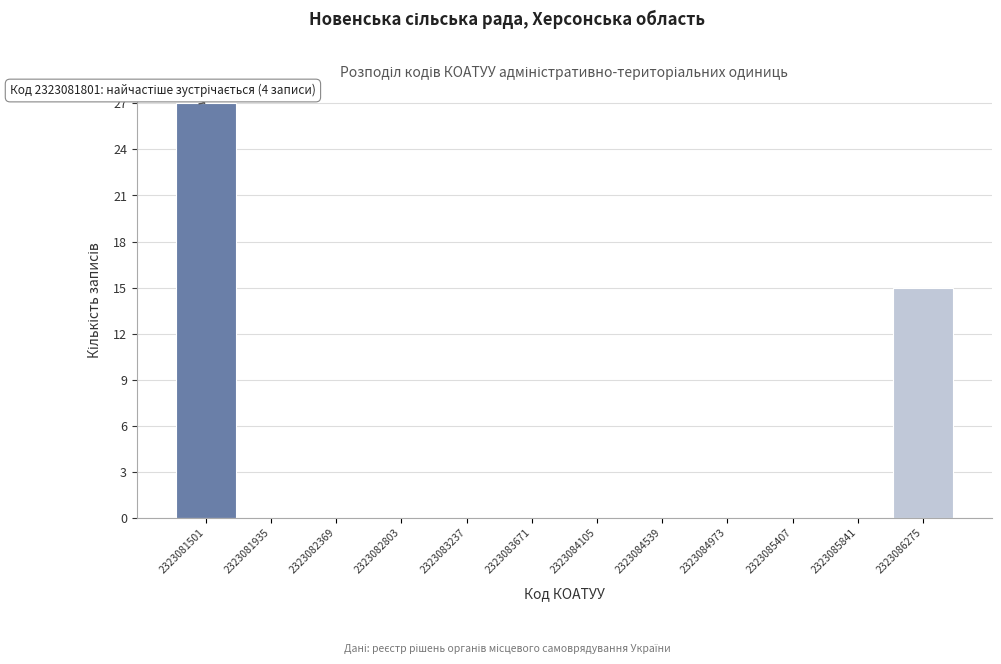

Reading right to left, extract all data points from this chart.

2323086275=15	2323085841=0	2323085407=0	2323084973=0	2323084539=0	2323084105=0	2323083671=0	2323083237=0	2323082803=0	2323082369=0	2323081935=0	2323081501=27